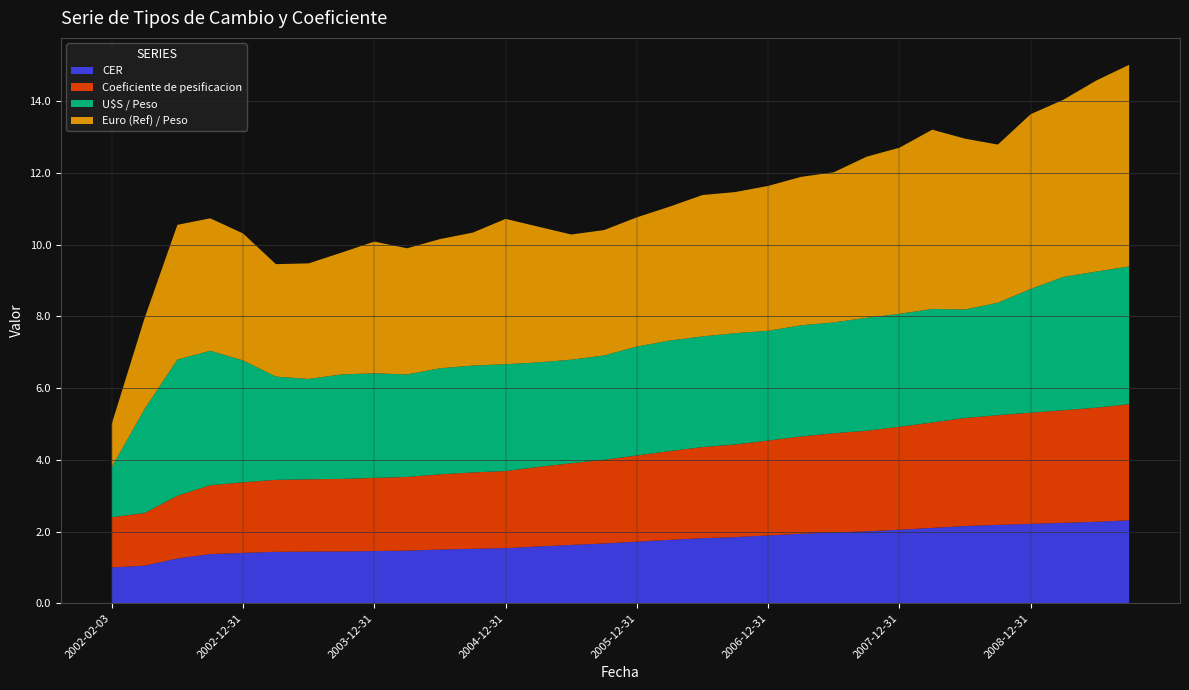

Reading left to right, extract all data points from this chart.

CER: 1.0	1.0	1.2	1.4	1.4	1.4	1.4	1.4	1.5	1.5	1.5	1.5	1.5	1.6	1.6	1.7	1.7	1.8	1.8	1.8	1.9	1.9	2.0	2.0	2.1	2.1	2.2	2.2	2.2	2.2	2.3	2.3
Coeficiente de pesificacion: 1.4	1.5	1.7	1.9	2.0	2.0	2.0	2.0	2.0	2.1	2.1	2.1	2.2	2.2	2.3	2.3	2.4	2.5	2.5	2.6	2.6	2.7	2.8	2.8	2.9	2.9	3.0	3.1	3.1	3.1	3.2	3.2
U$S / Peso: 1.4	2.9	3.8	3.8	3.4	2.9	2.8	2.9	2.9	2.9	3.0	3.0	3.0	2.9	2.9	2.9	3.0	3.1	3.1	3.1	3.1	3.1	3.1	3.1	3.1	3.2	3.0	3.1	3.5	3.7	3.8	3.8
Euro (Ref) / Peso: 1.2	2.5	3.8	3.7	3.5	3.1	3.2	3.4	3.7	3.5	3.6	3.7	4.1	3.8	3.5	3.5	3.6	3.7	3.9	3.9	4.0	4.1	4.2	4.5	4.6	5.0	4.8	4.4	4.9	4.9	5.3	5.6